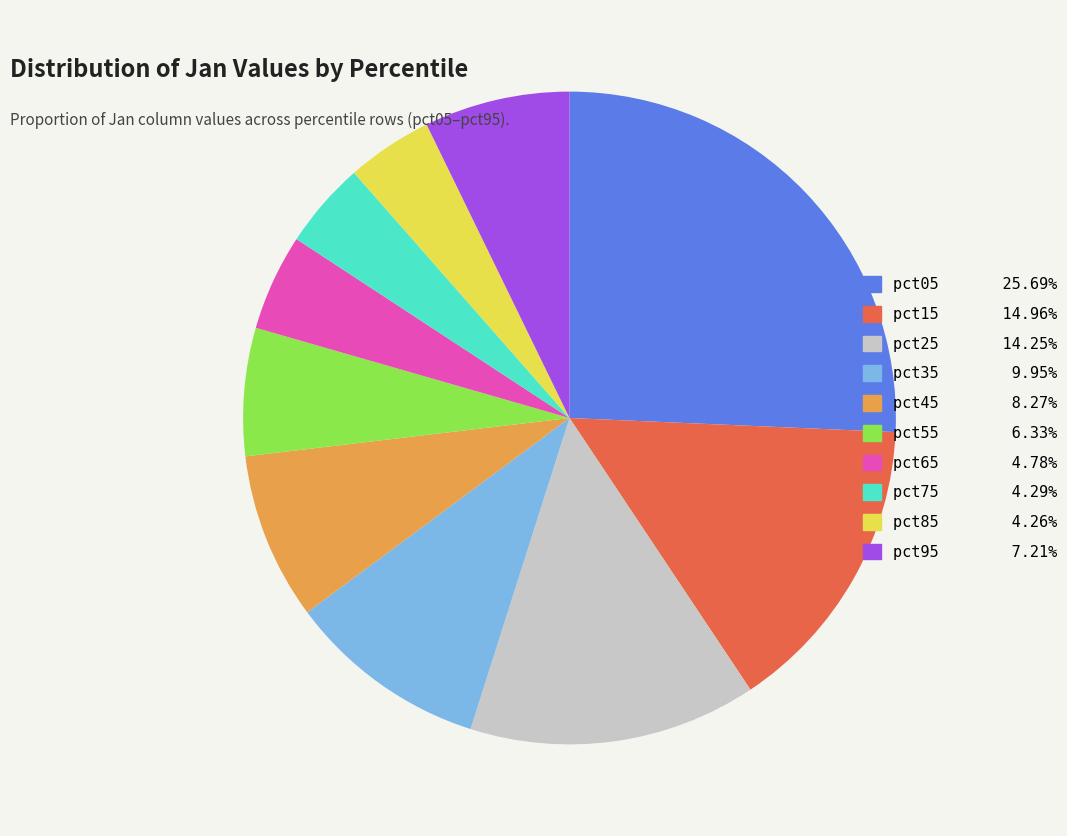

Is there any slice that represents more than half of the pie?

No